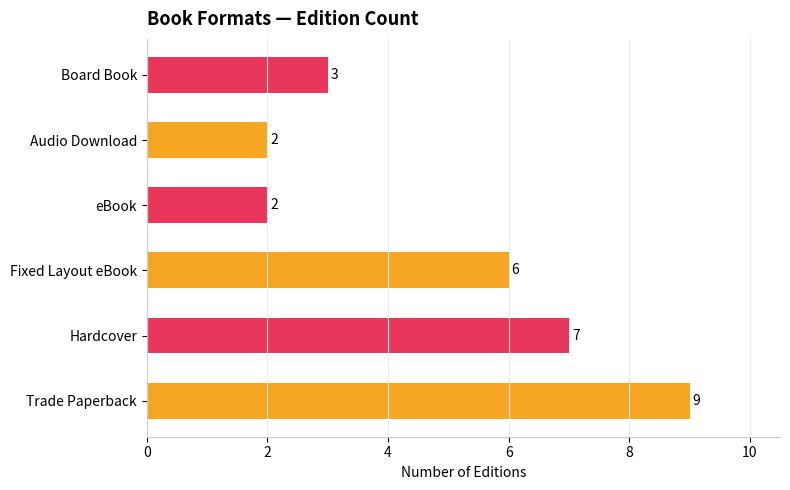

True or false: the data shows 2 at Audio Download.

True